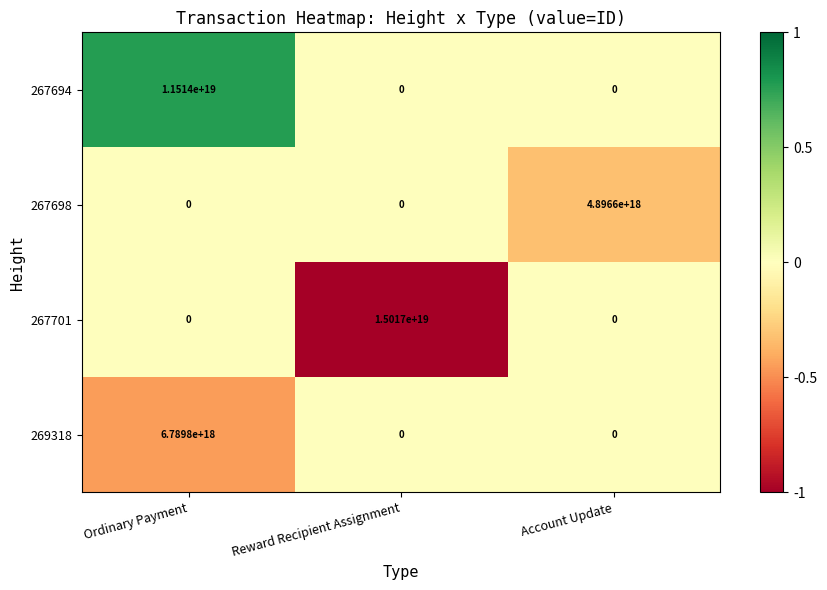

Rank the series by their maximum value, from highest to lowest.

267701, 267694, 269318, 267698